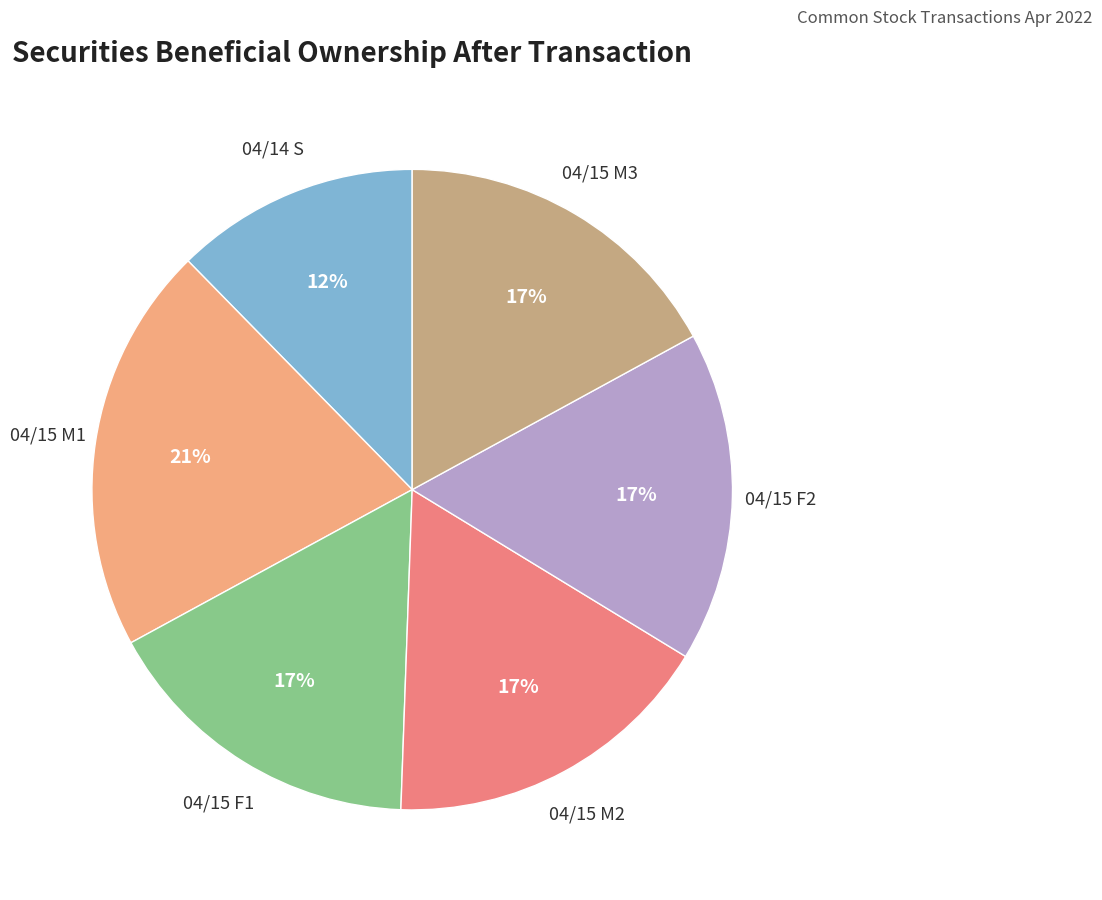

Is there any slice that represents more than half of the pie?

No